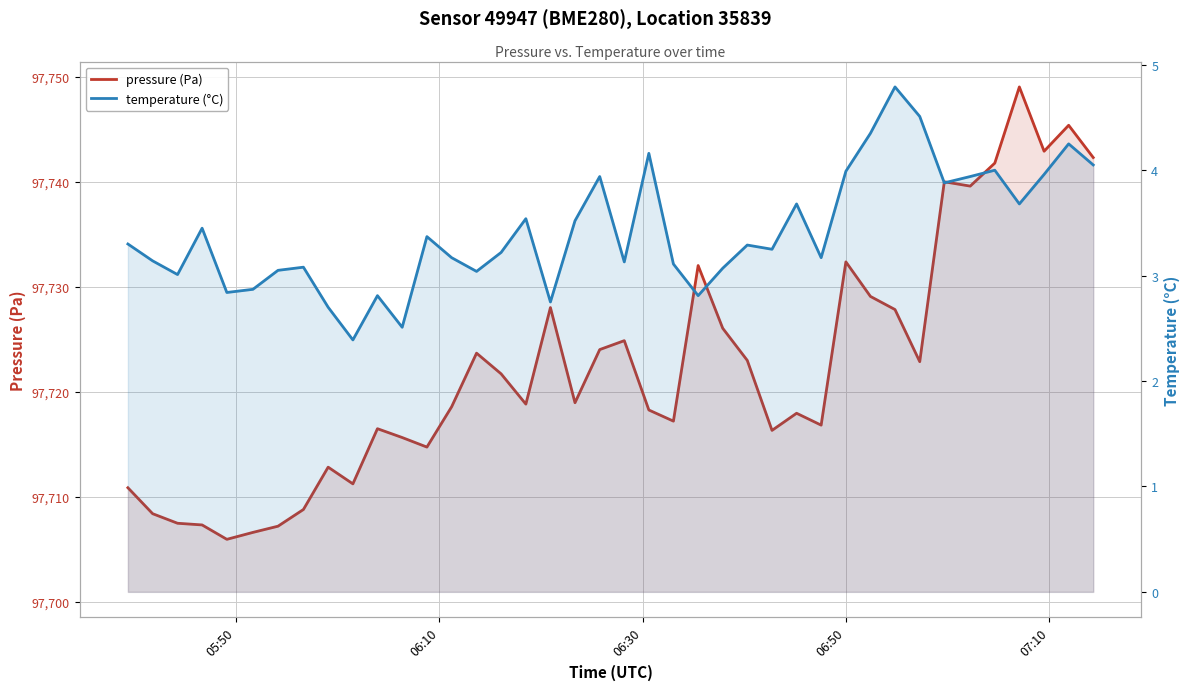

True or false: pressure (Pa) and temperature (°C) intersect in this chart.

False